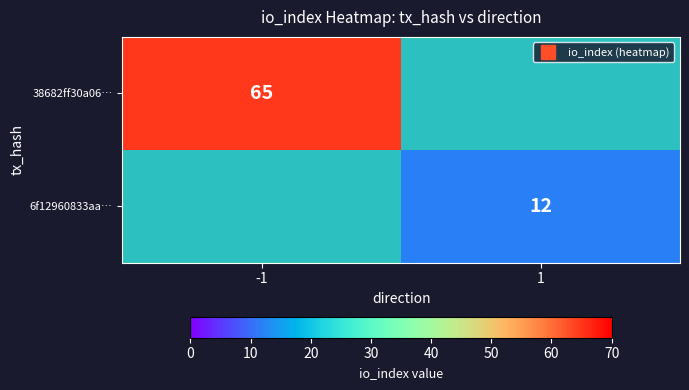

What is the sum of the 38682ff30a06… values at 1 and -1?

65